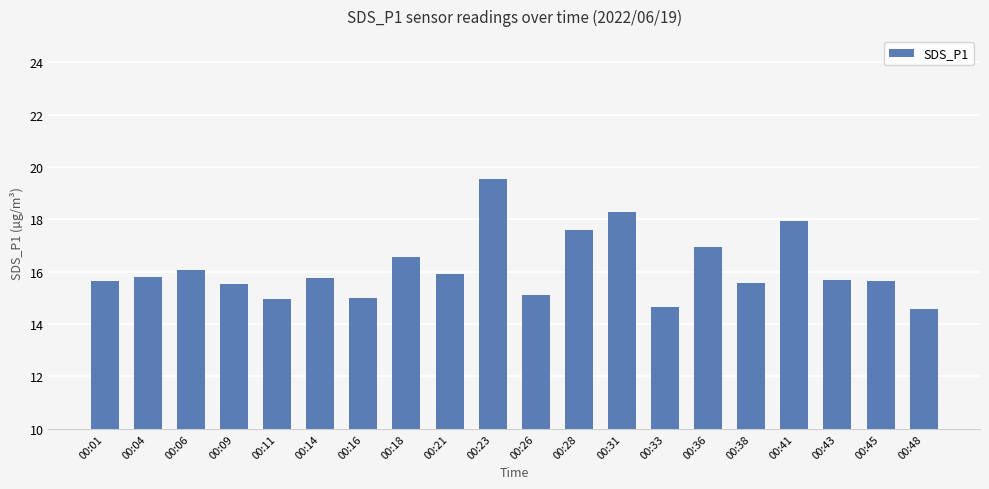

Which label corresponds to the largest value in the chart?

00:23